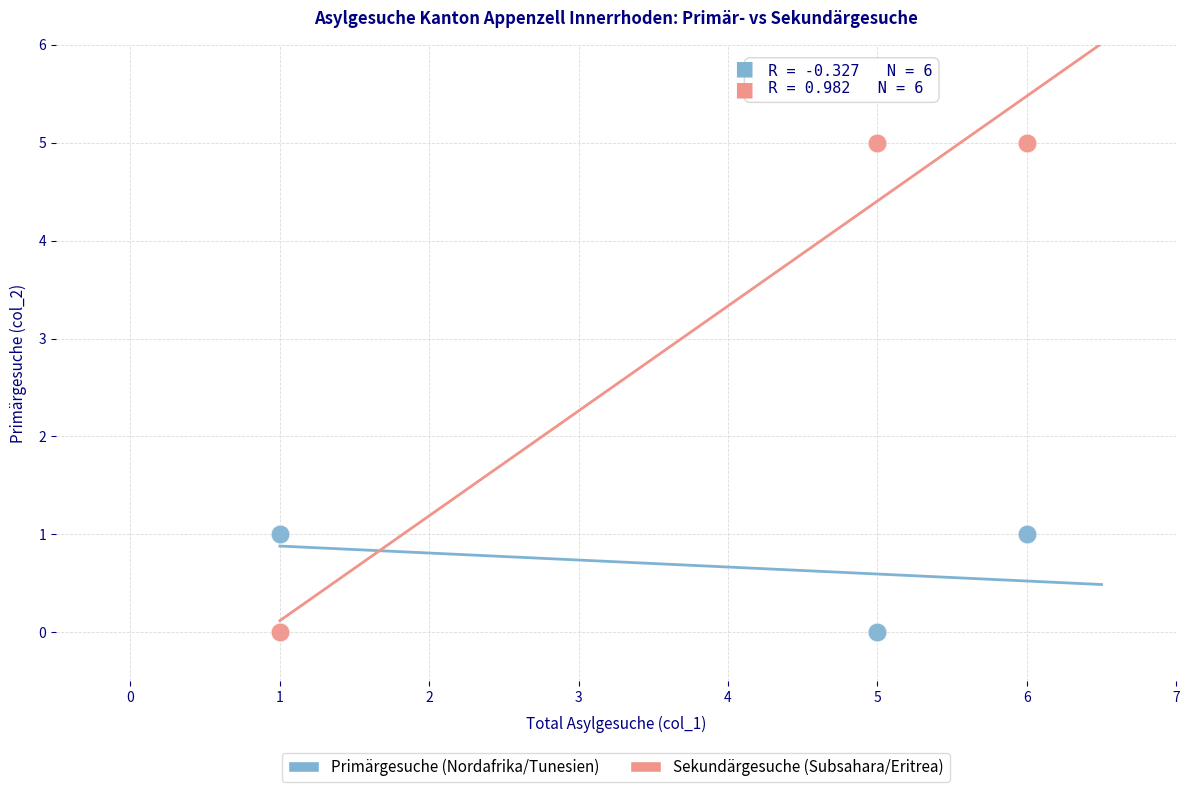

Which series has the largest Y range (max minus min)?

Sekundärgesuche (Subsahara/Eritrea)